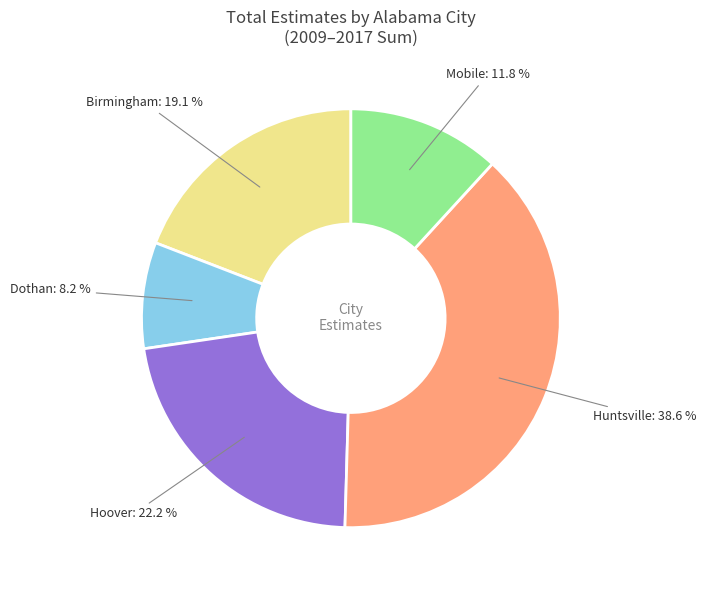

Which has a higher value, Dothan or Huntsville?

Huntsville